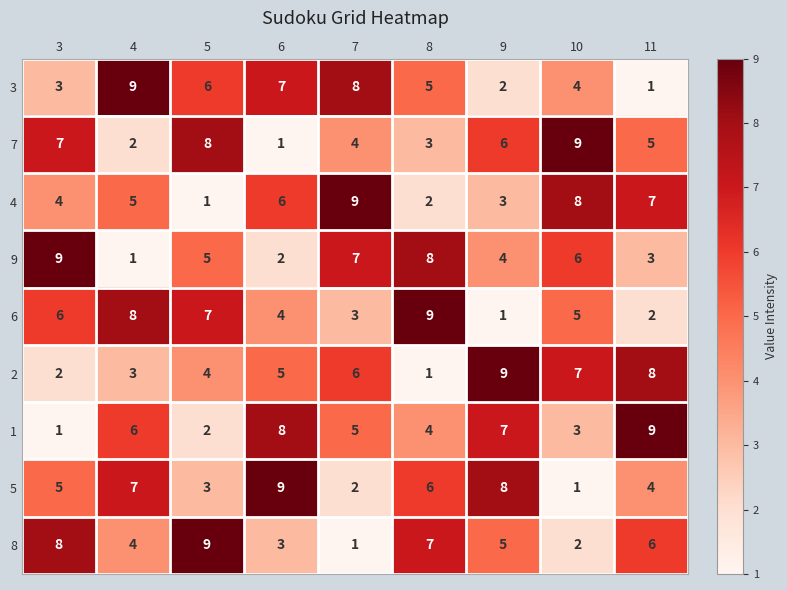

What is the difference between the maximum and minimum values in the 1 series?

8